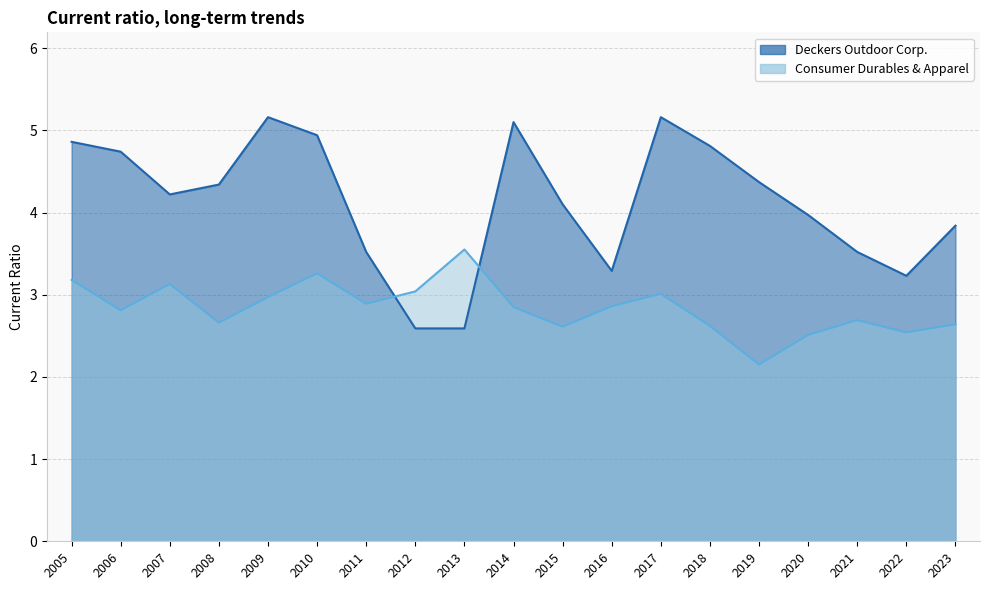

Rank the series by their maximum value, from lowest to highest.

Consumer Durables & Apparel, Deckers Outdoor Corp.